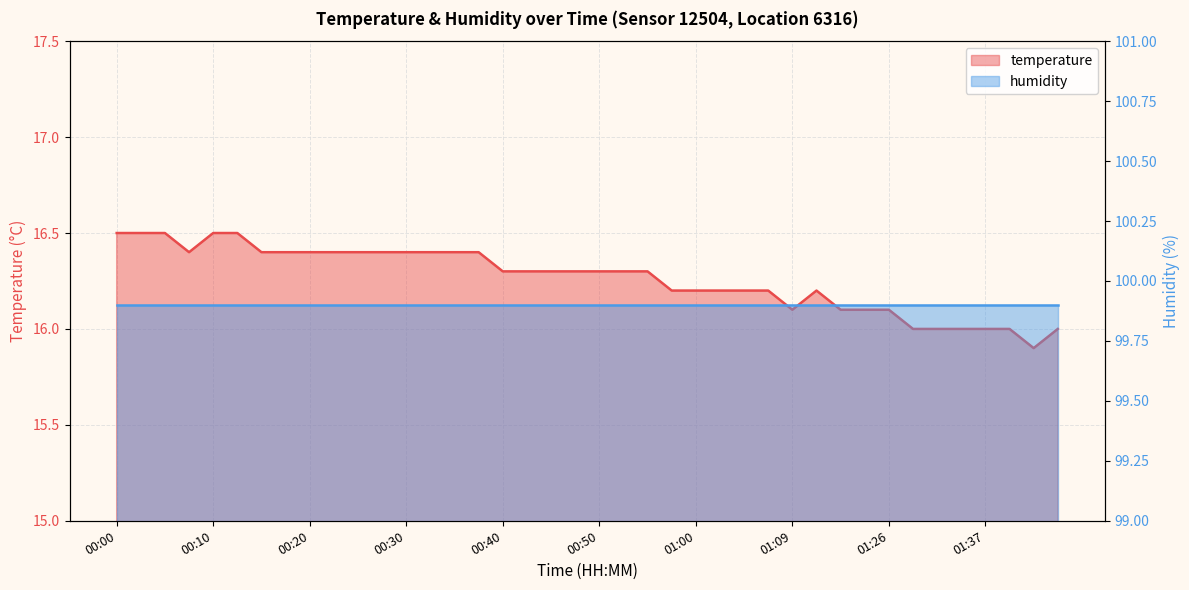

What is the label of the 2nd point from the left?

00:03